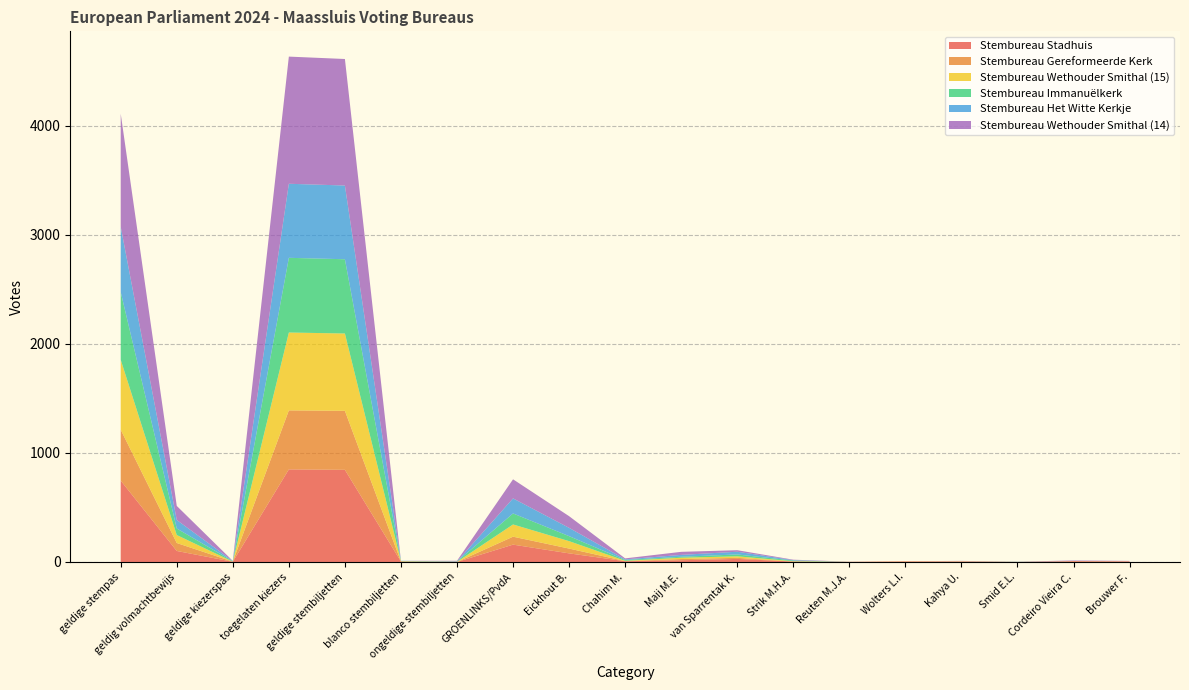

Reading right to left, list all the values displayed in this chart.

Stembureau Stadhuis: 5	7	1	3	5	1	4	28	16	7	79	159	0	4	845	849	2	101	746
Stembureau Gereformeerde Kerk: 1	2	0	2	1	0	0	10	11	1	44	73	0	0	541	541	1	73	467
Stembureau Wethouder Smithal (15): 1	0	0	2	1	1	3	14	12	3	68	112	1	3	709	714	0	73	641
Stembureau Immanuëlkerk: 0	0	1	0	0	0	6	17	9	7	46	101	3	2	681	685	4	60	621
Stembureau Het Witte Kerkje: 0	1	1	0	0	0	4	25	17	6	76	138	1	2	676	679	2	78	599
Stembureau Wethouder Smithal (14): 3	4	0	3	0	1	4	14	28	9	107	175	6	0	1160	1166	1	129	1036